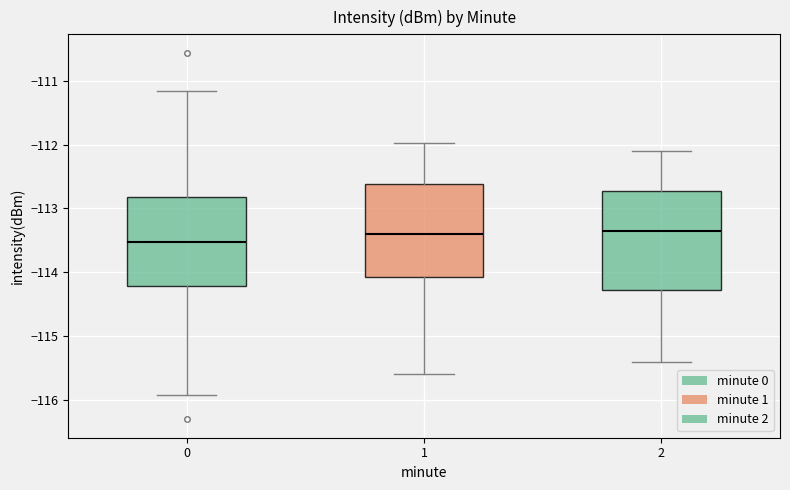

Which box has the lowest median line?

0